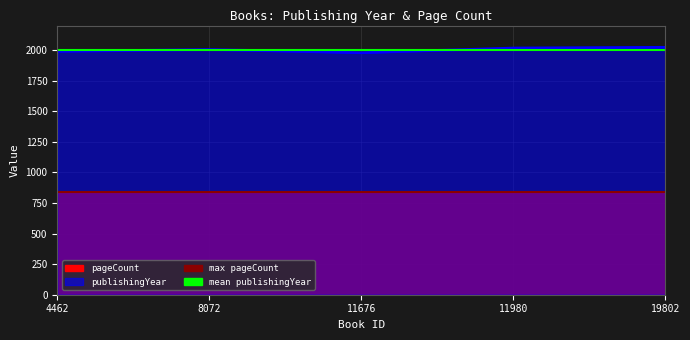

Reading right to left, extract all data points from this chart.

19802=2022	11980=2016	11676=1978	8072=2004	4462=1989